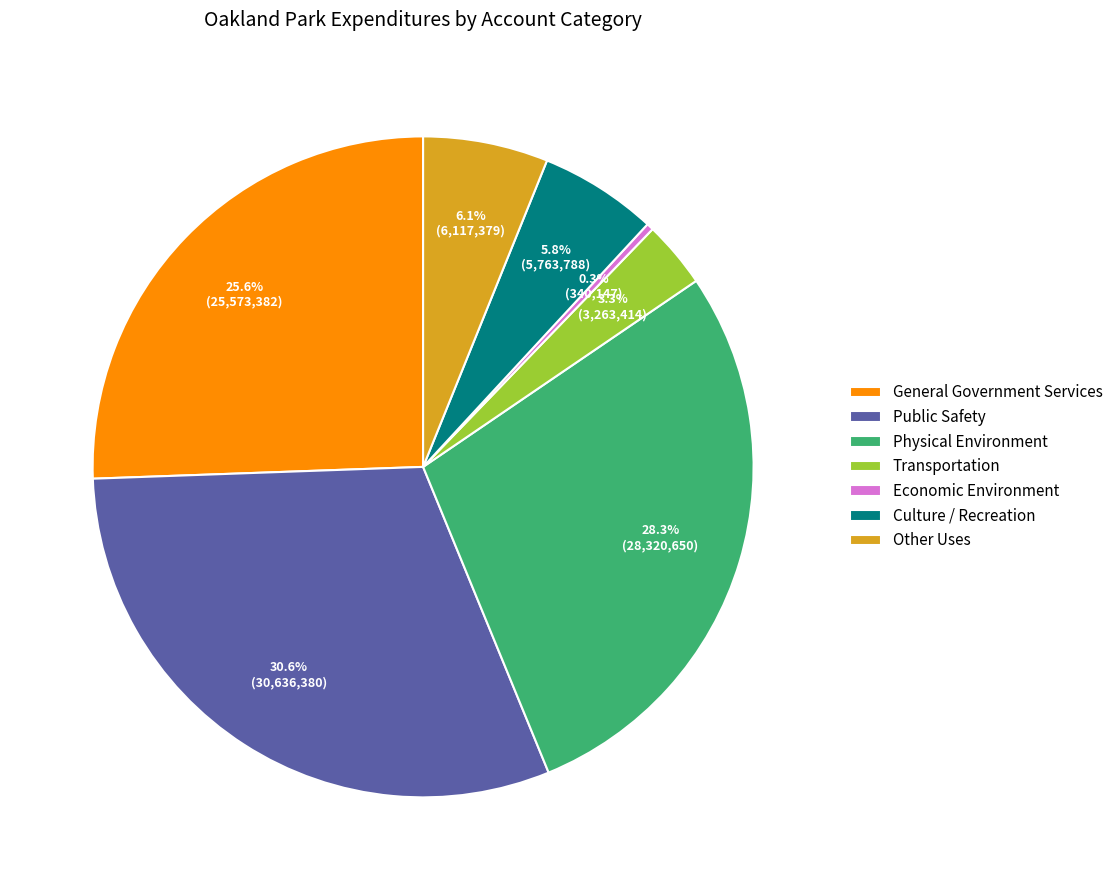

Count the number of slices in the pie.

7